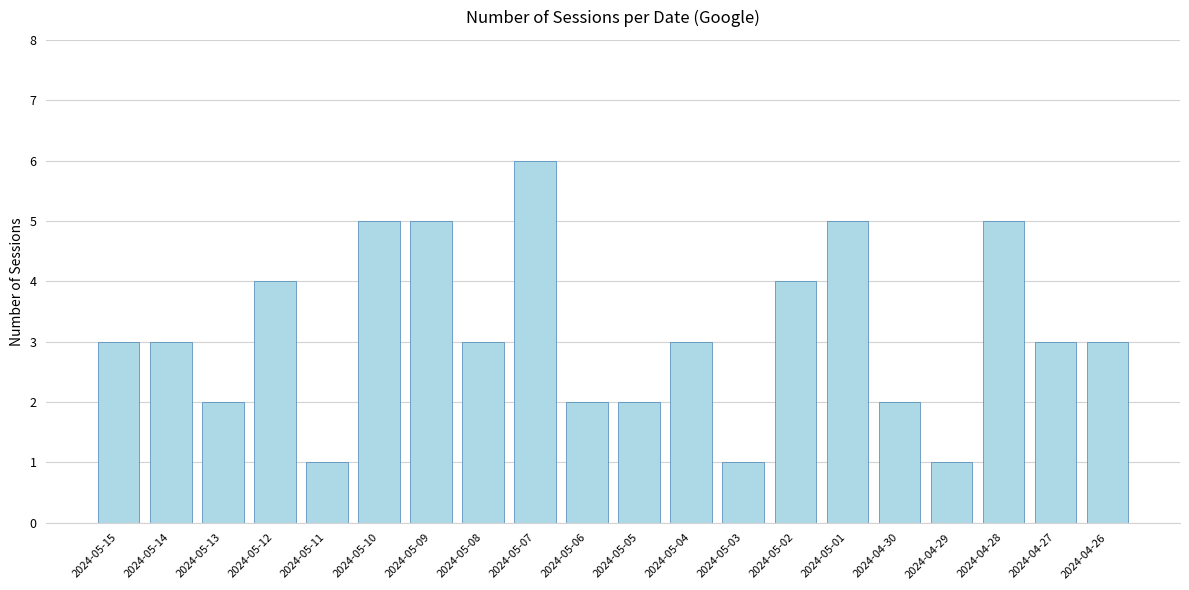

Count the number of categories in the chart.

20